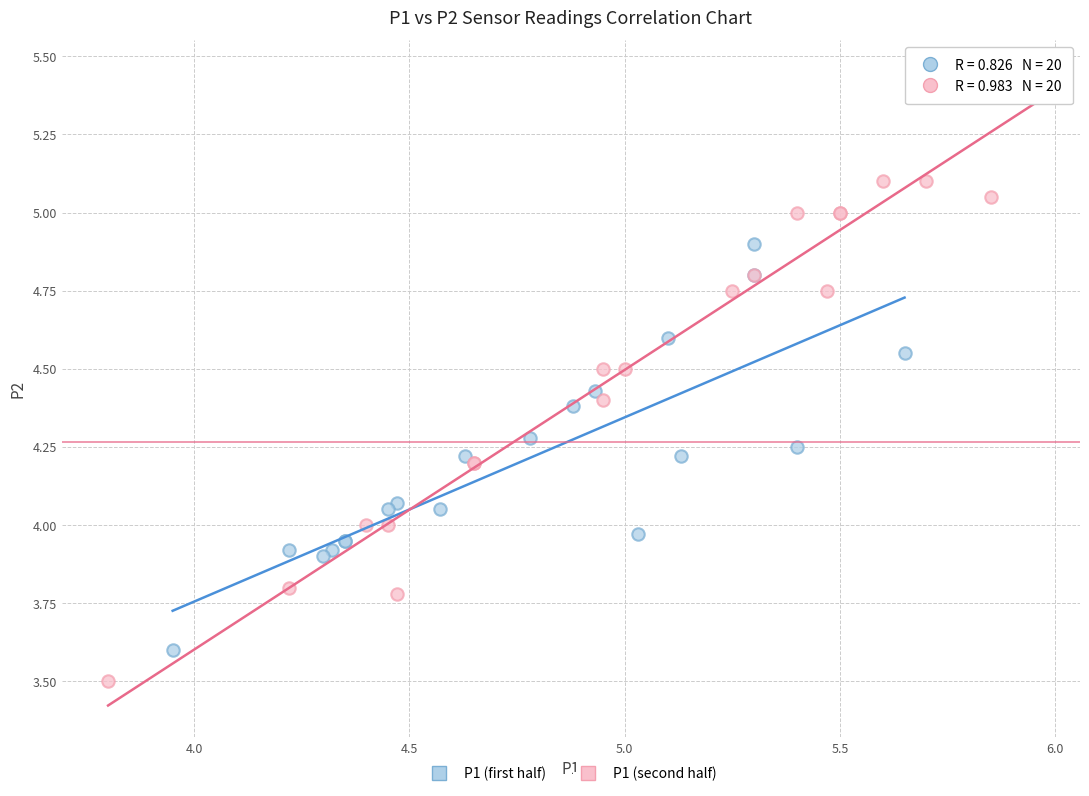

Which series reaches the maximum Y coordinate?

P1 (second half)